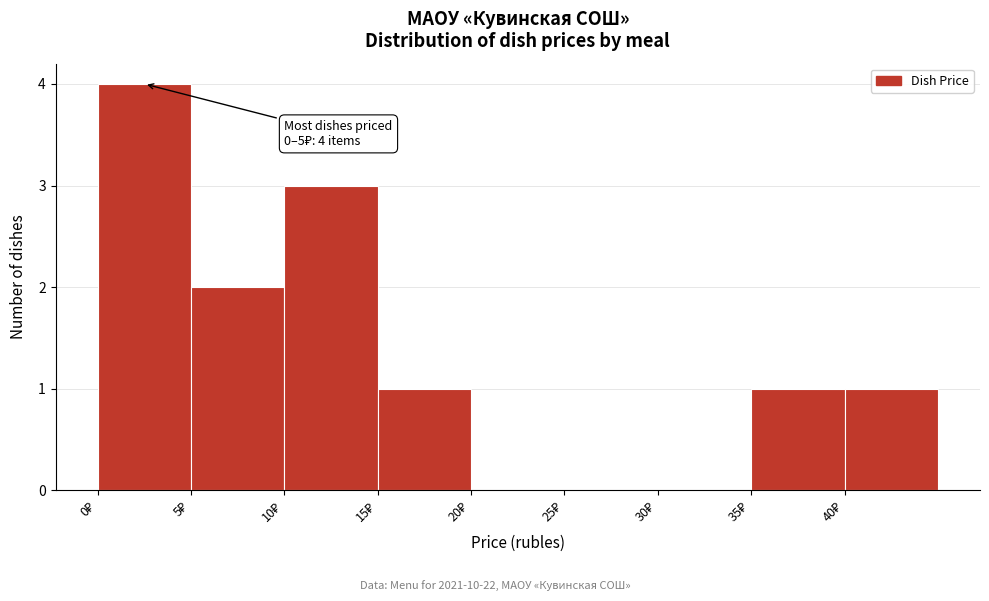

Which range on the x-axis has the tallest bar?

0 to 5